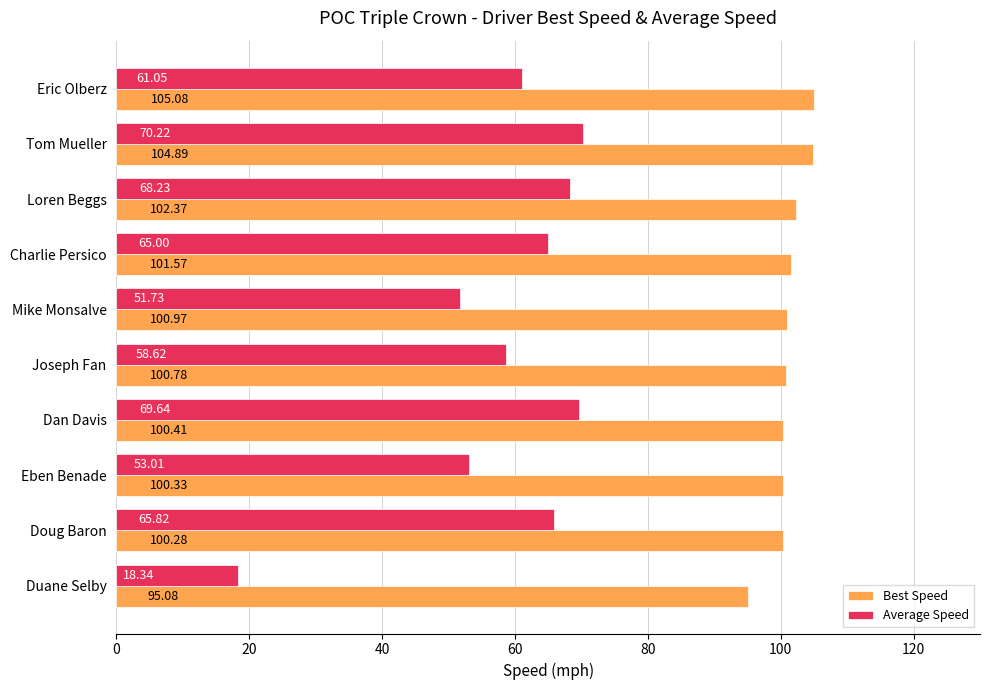

What are all the series names shown in the legend?

Best Speed, Average Speed